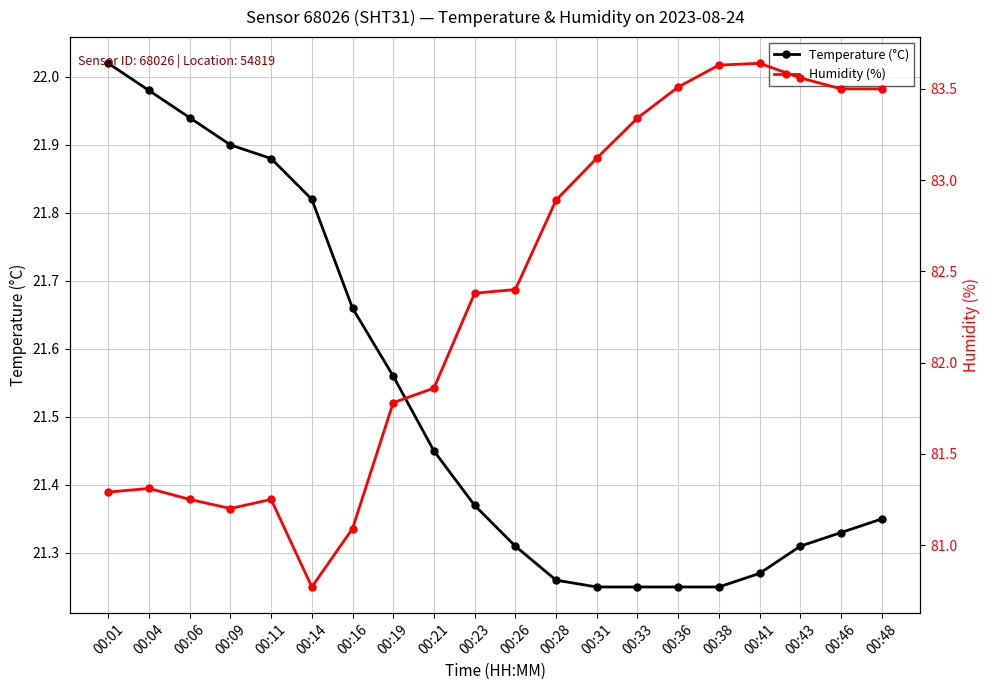

Does the chart have visible grid lines?

Yes